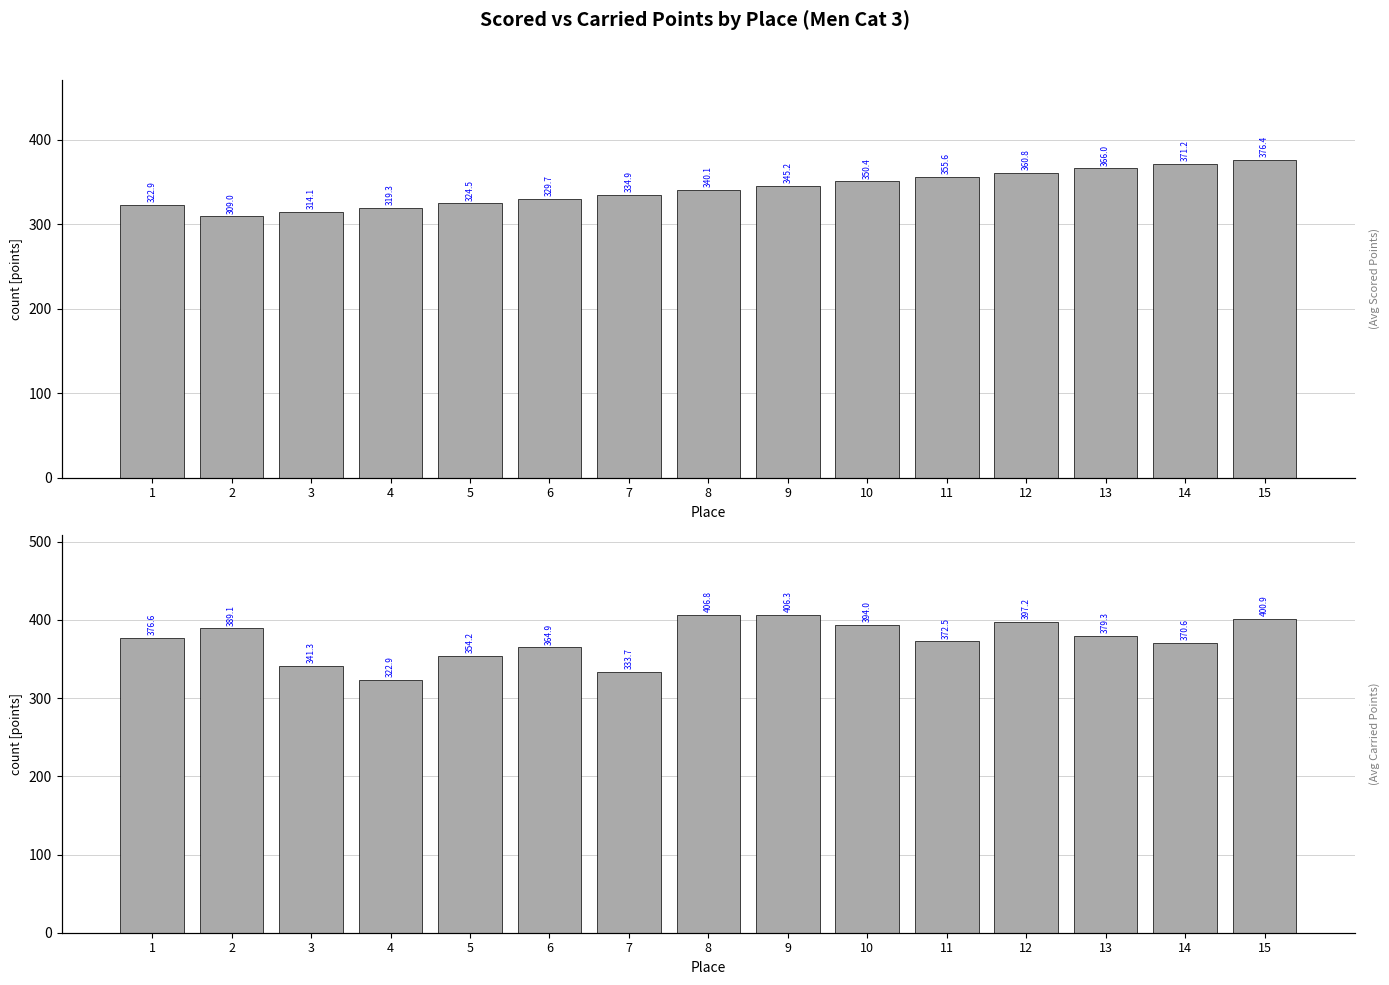

Which has a higher value, 10 or 4?

10